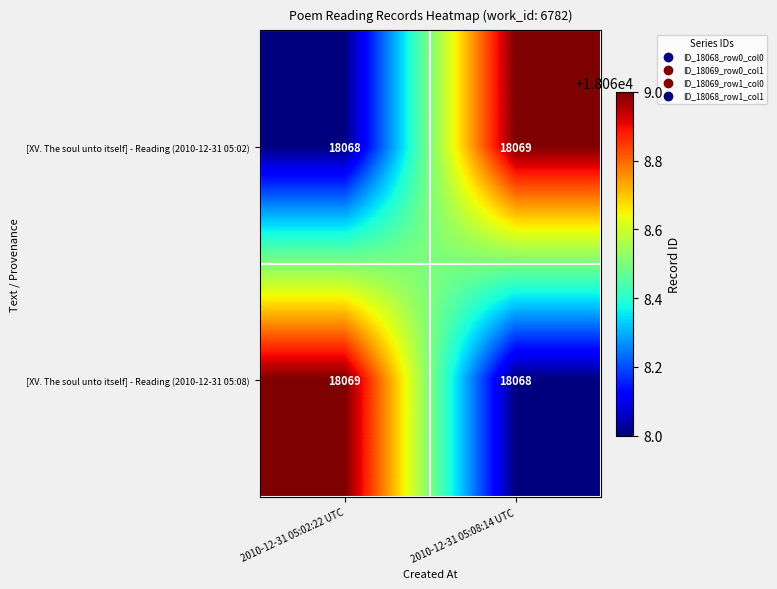

What is the total value across all series at 2010-12-31 05:08:14 UTC?

36137